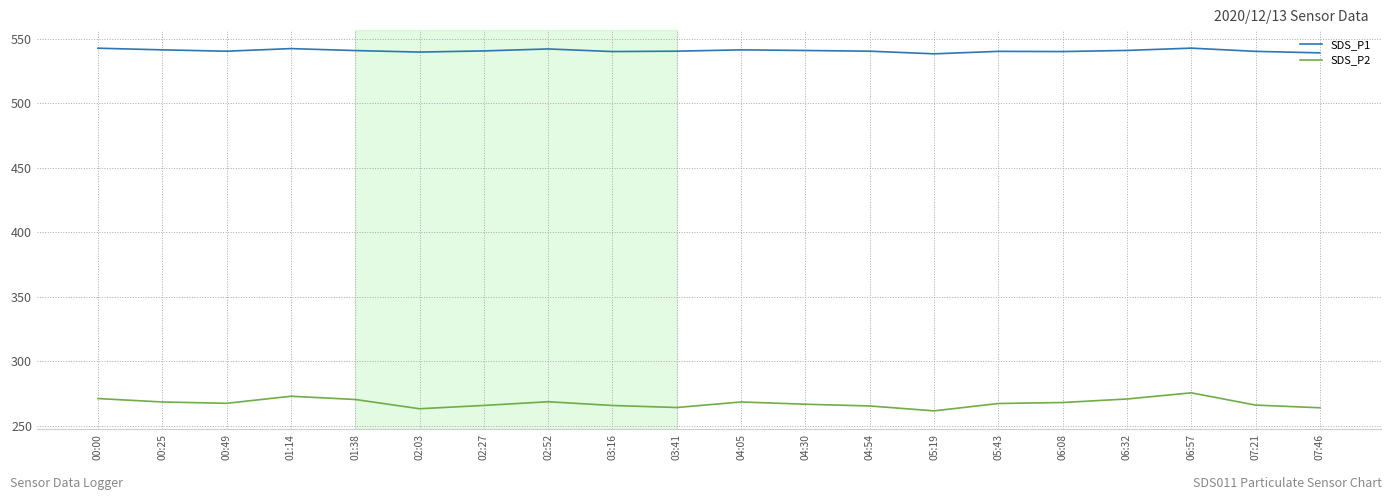

Which series has the largest range (max minus min)?

SDS_P2